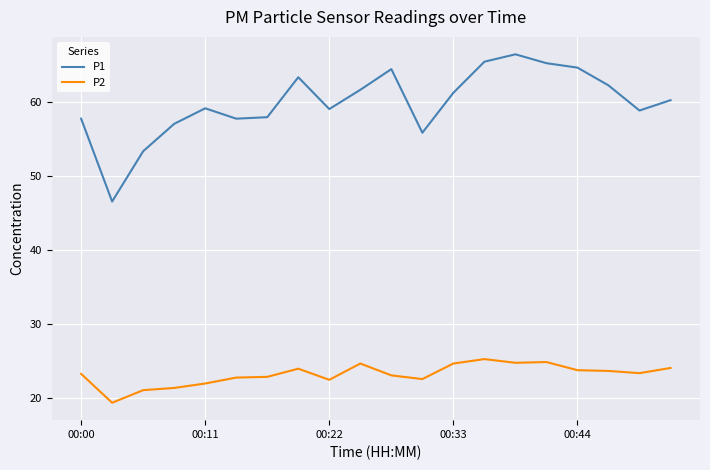

List the series in order of their overall mean, highest first.

P1, P2